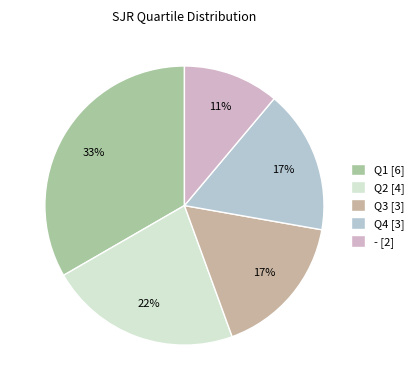

Does Q2 account for over 50% of the chart?

No